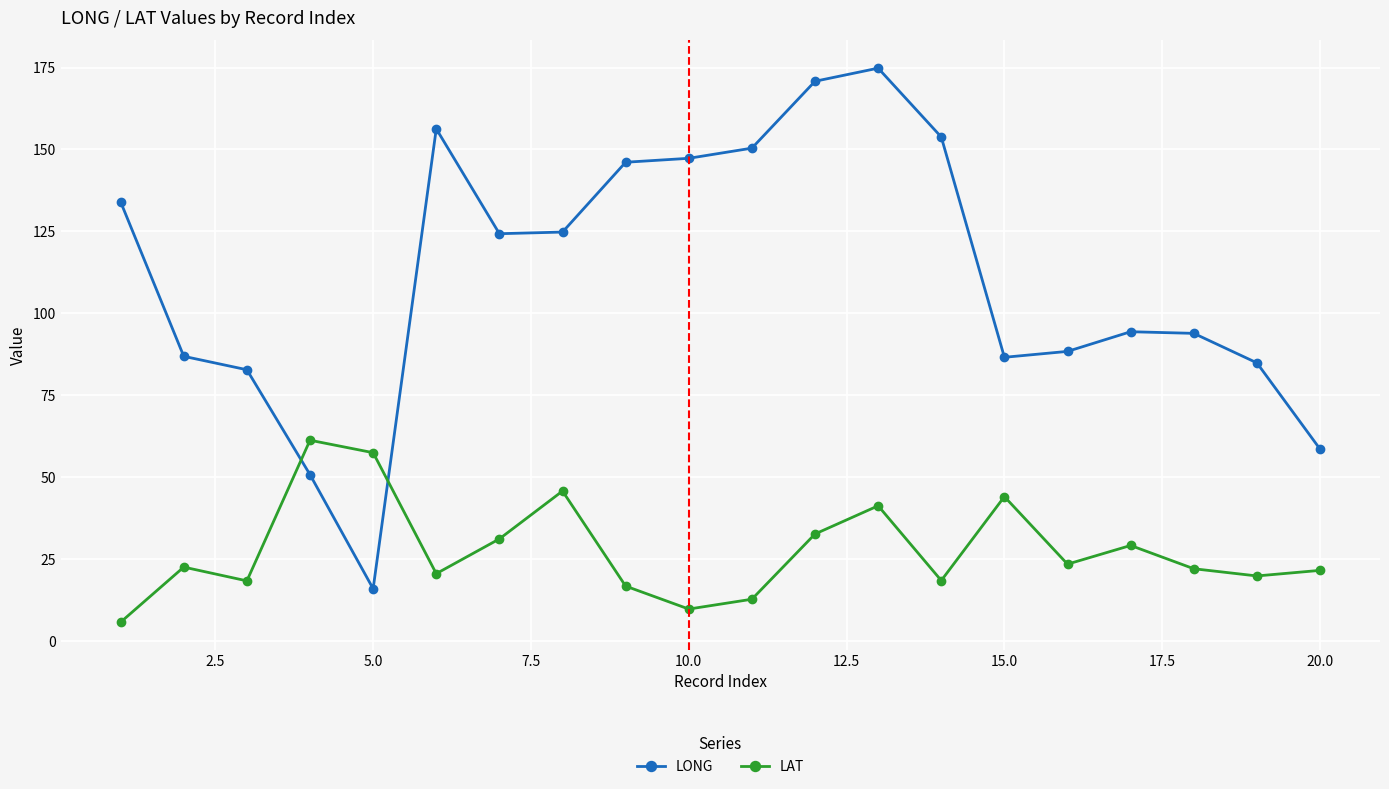

How many values in the LONG series exceed 124?

10